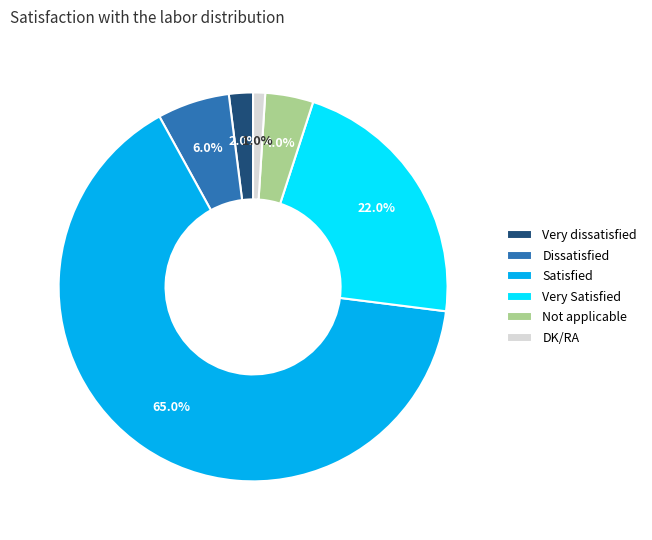

Rank the categories by value from lowest to highest.

DK/RA, Very dissatisfied, Not applicable, Dissatisfied, Very Satisfied, Satisfied